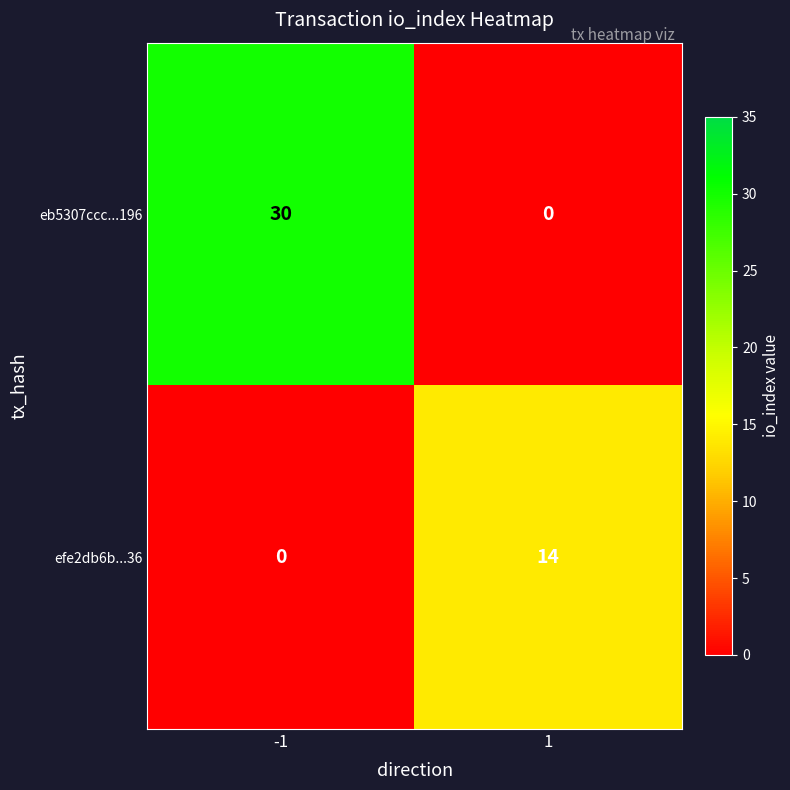

What is the maximum value for efe2db6b...36?

14